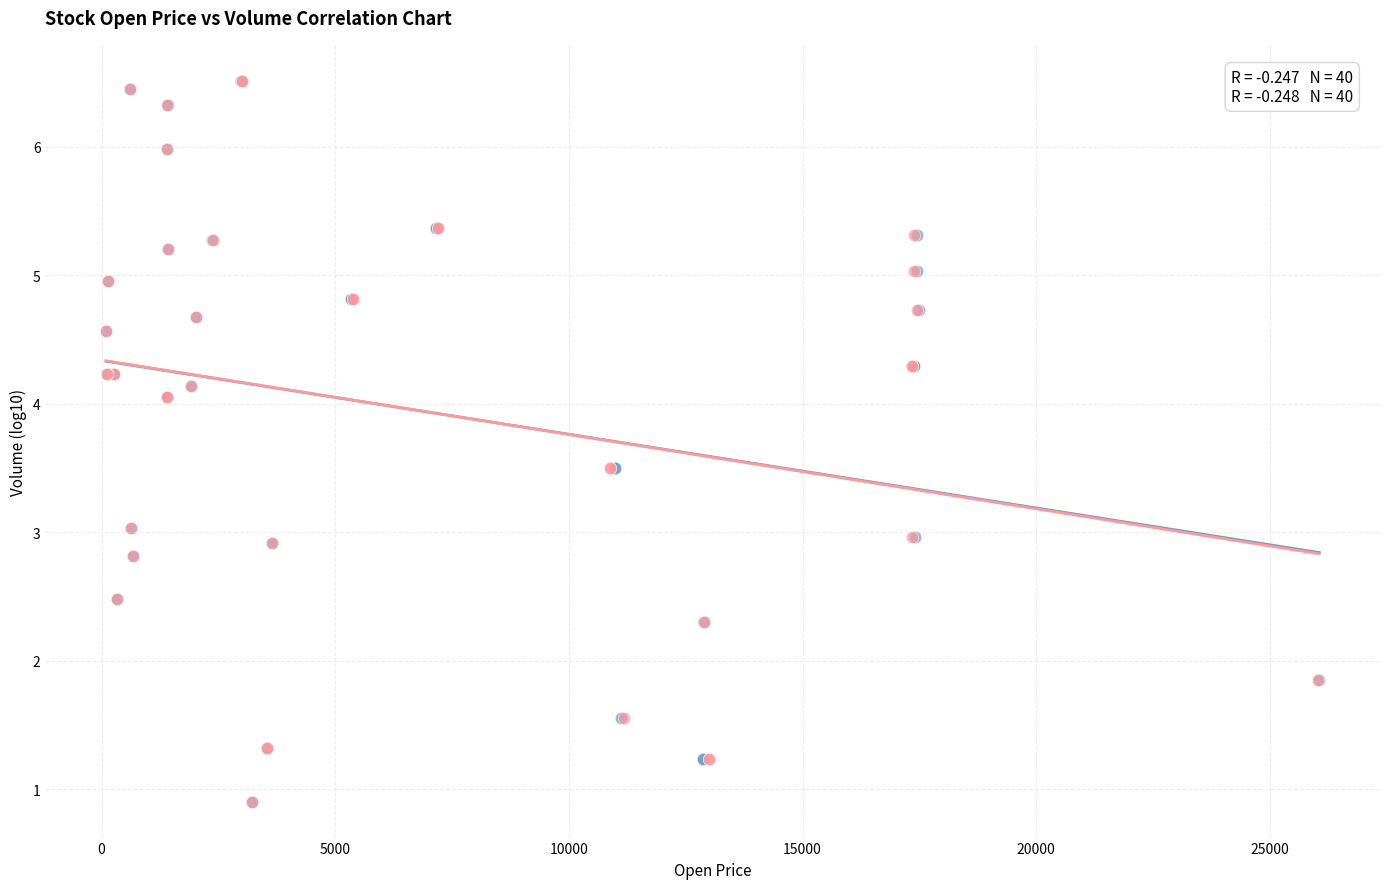

What are all the series names shown in the legend?

Open Price, Close Price